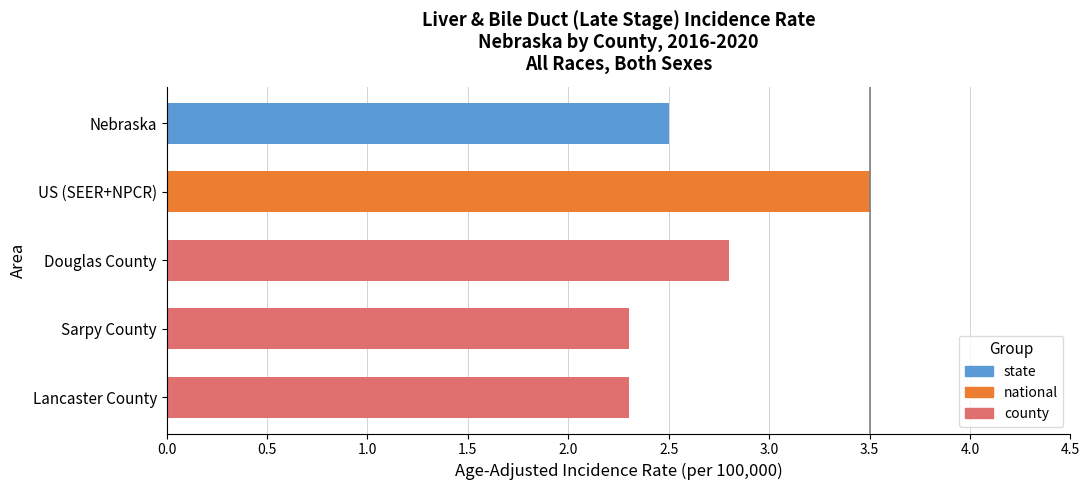

What is the greatest value displayed?

3.5